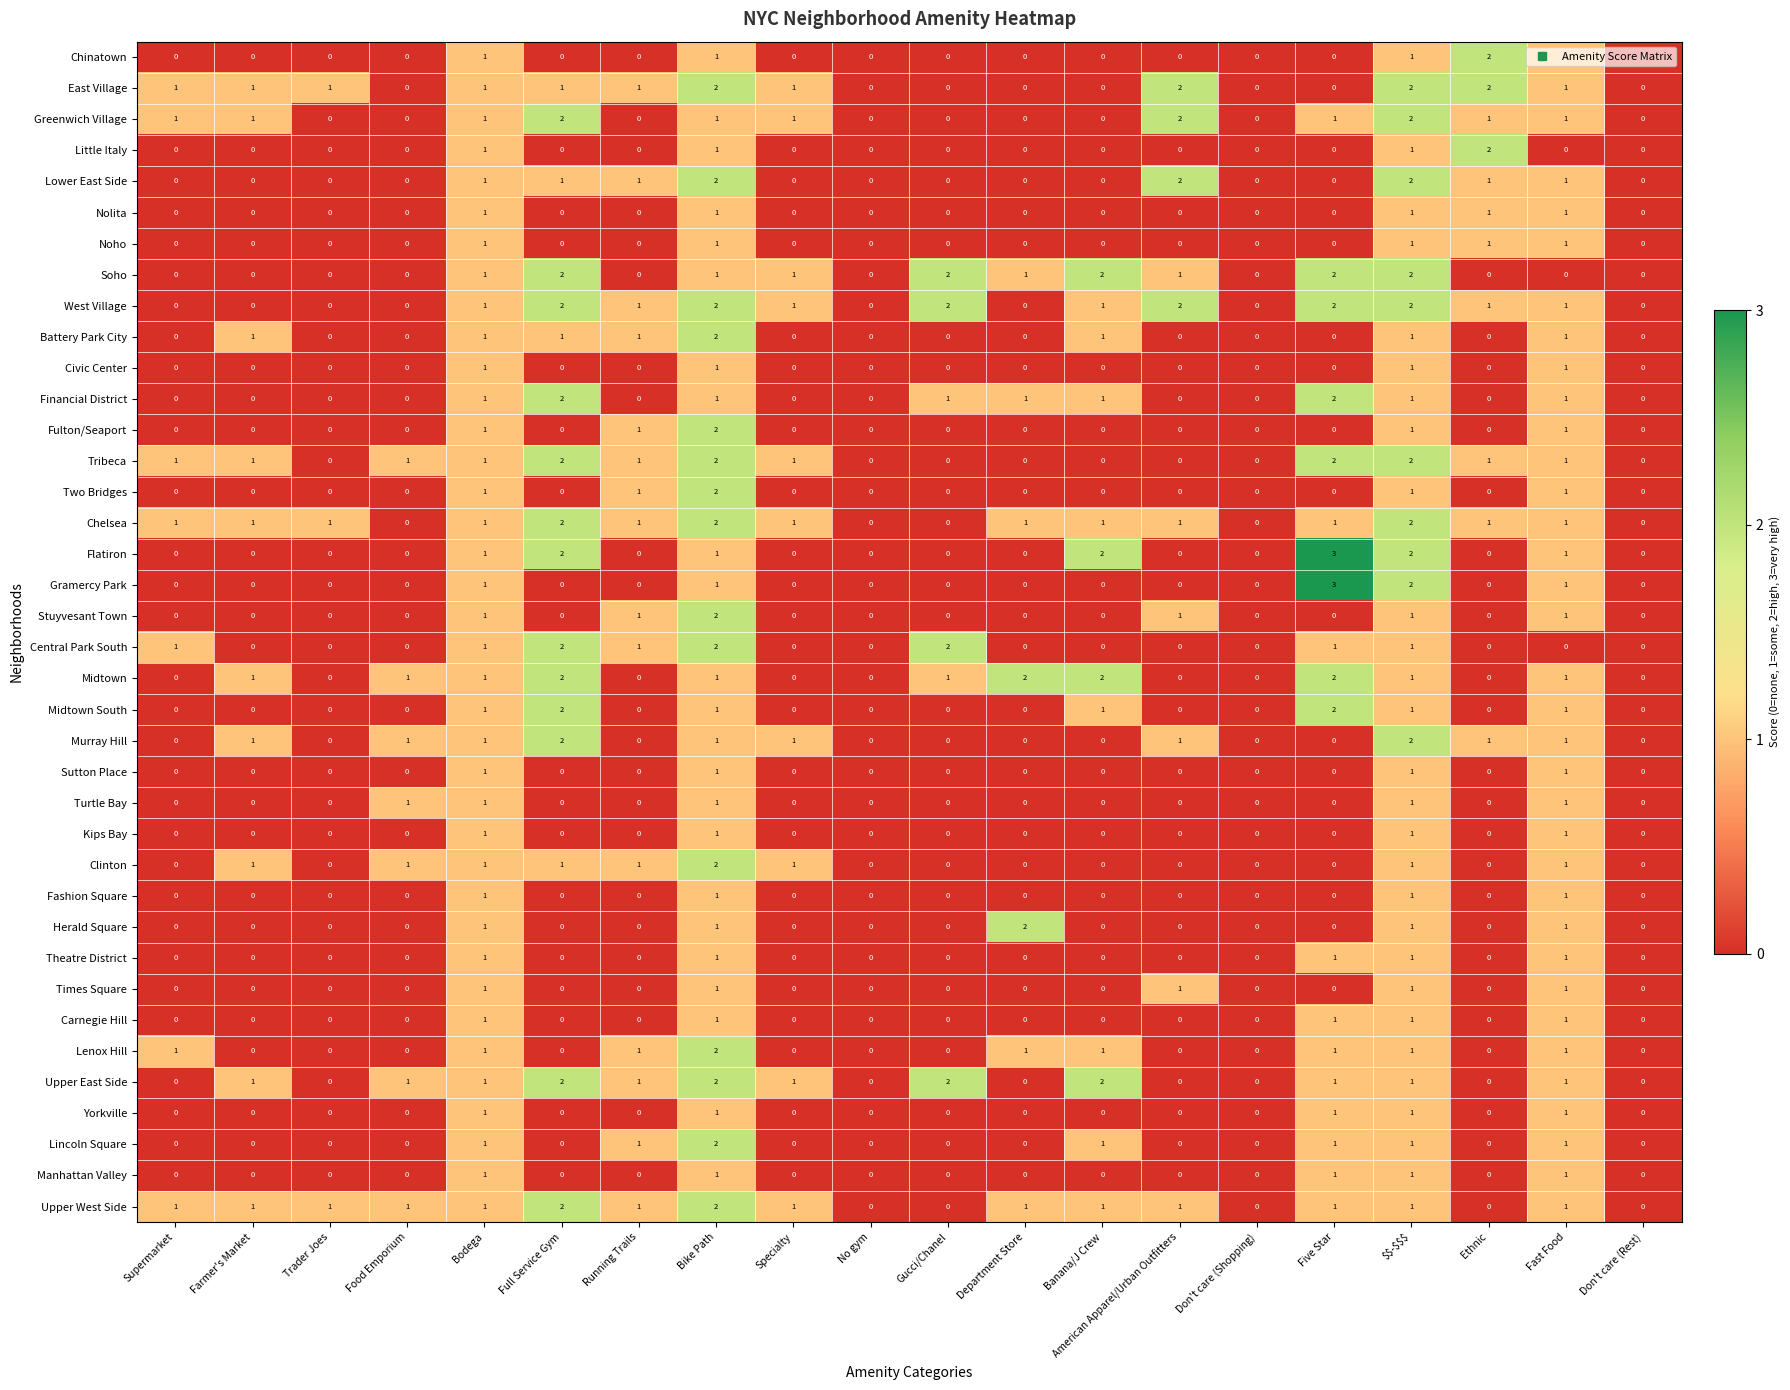

Between Banana/J Crew and Fast Food, which series saw the biggest shift?

Soho